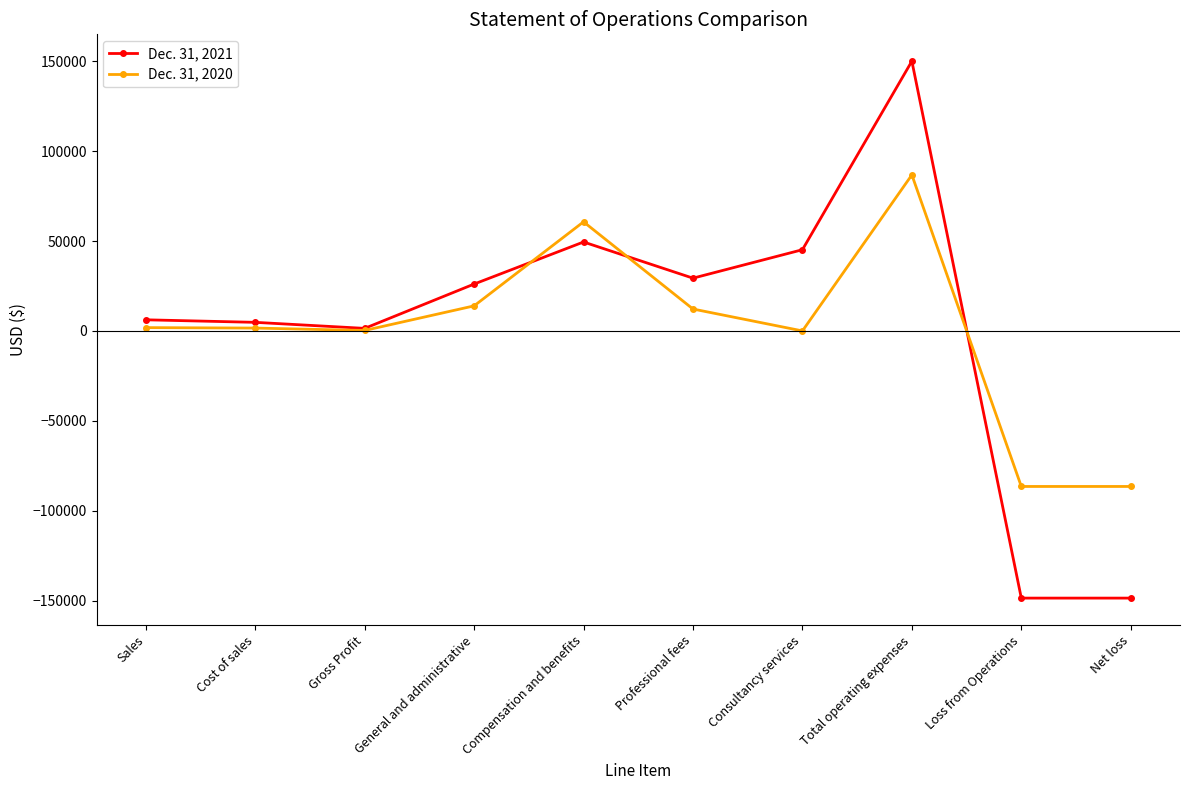

What is the lowest value of the Dec. 31, 2021 series?

-148638